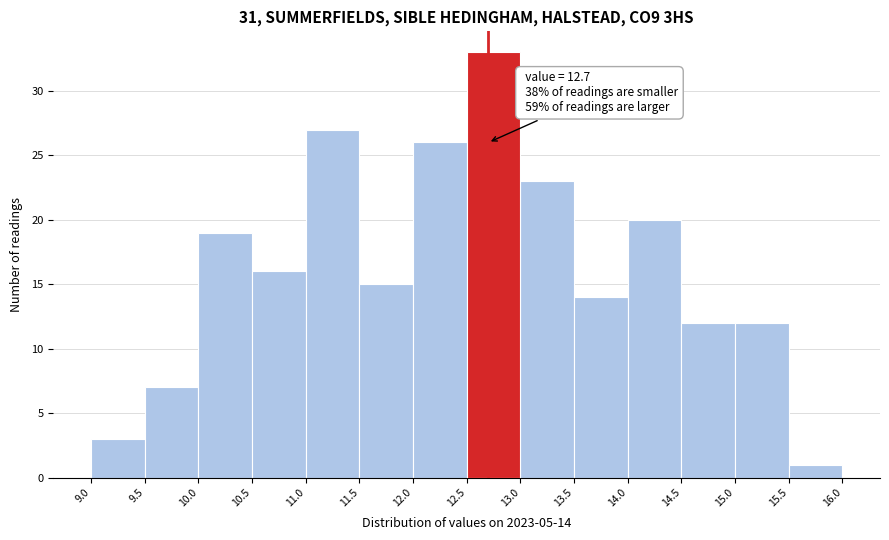

Over which range of the x-axis is the bar tallest?

12.5 to 13.0